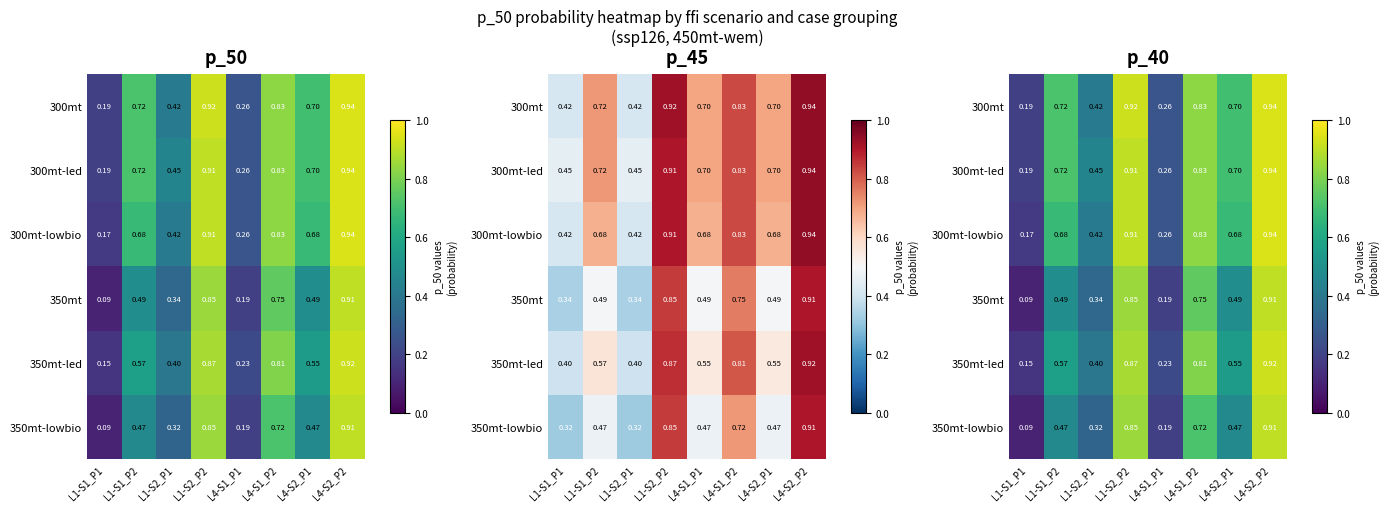

At which label is 300mt-lowbio closest to 0?

L1-S1_P1